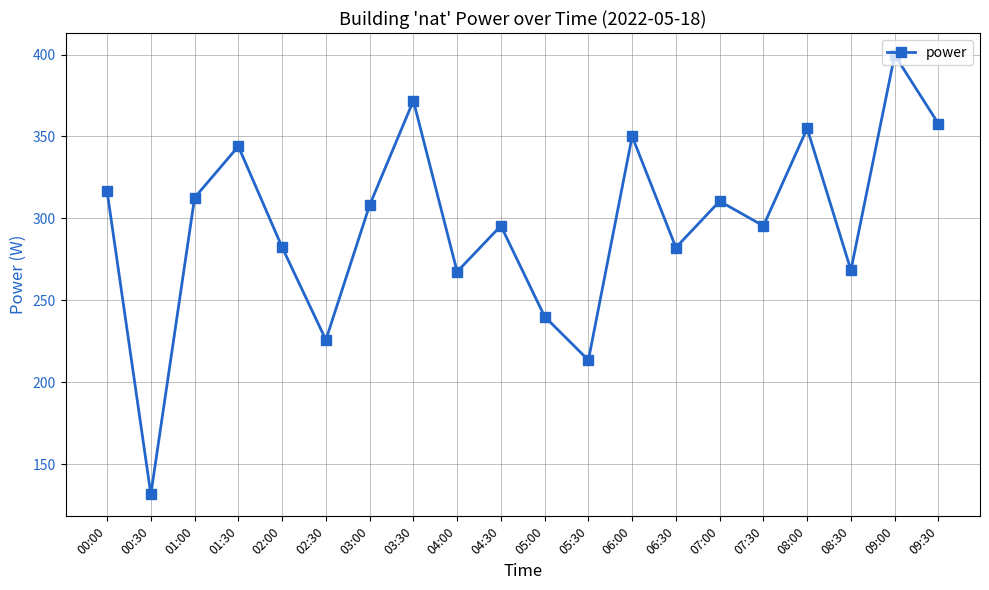

Which label corresponds to the largest value in the chart?

09:00